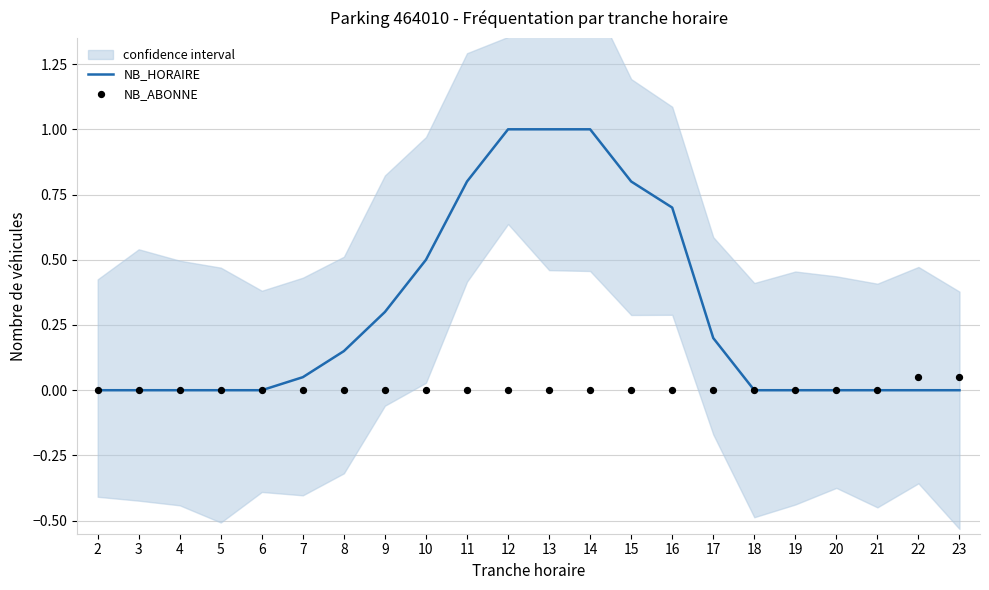

Is the value of NB_ABONNE at 3 greater than the value of NB_HORAIRE at 8?

No